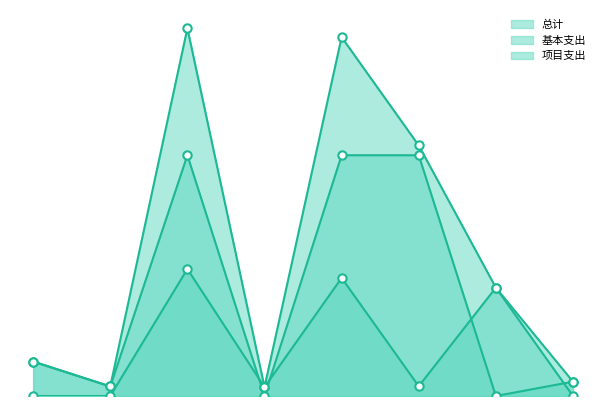

Where does the 总计 series first go above 610?

农林水支出